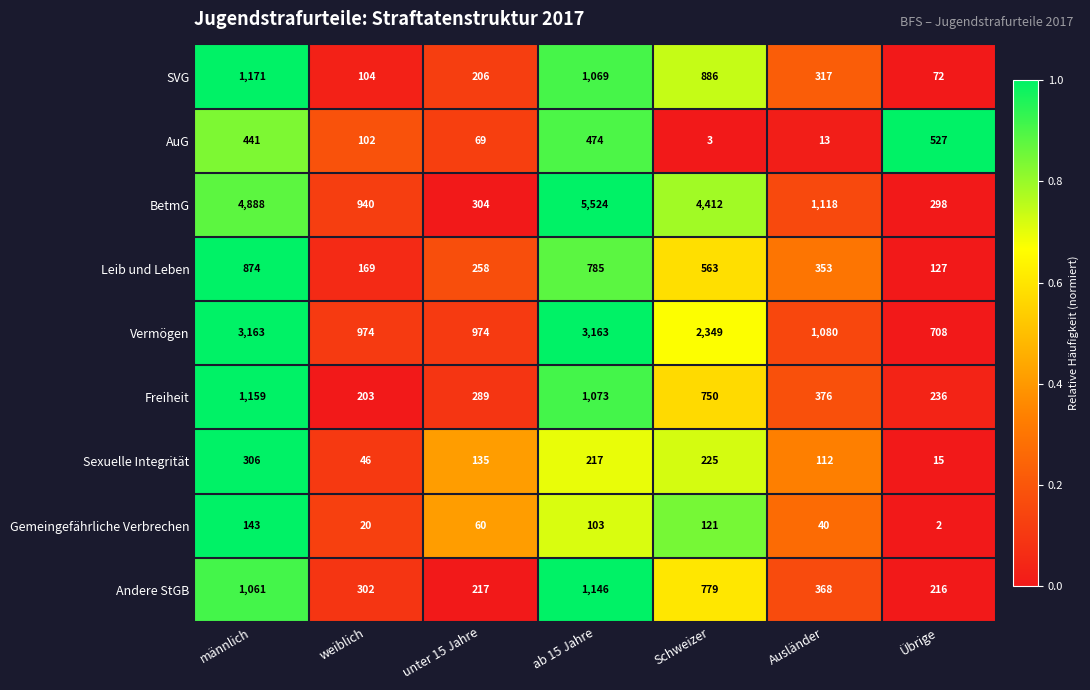

Between Ausländer and Übrige, which series saw the biggest shift?

BetmG